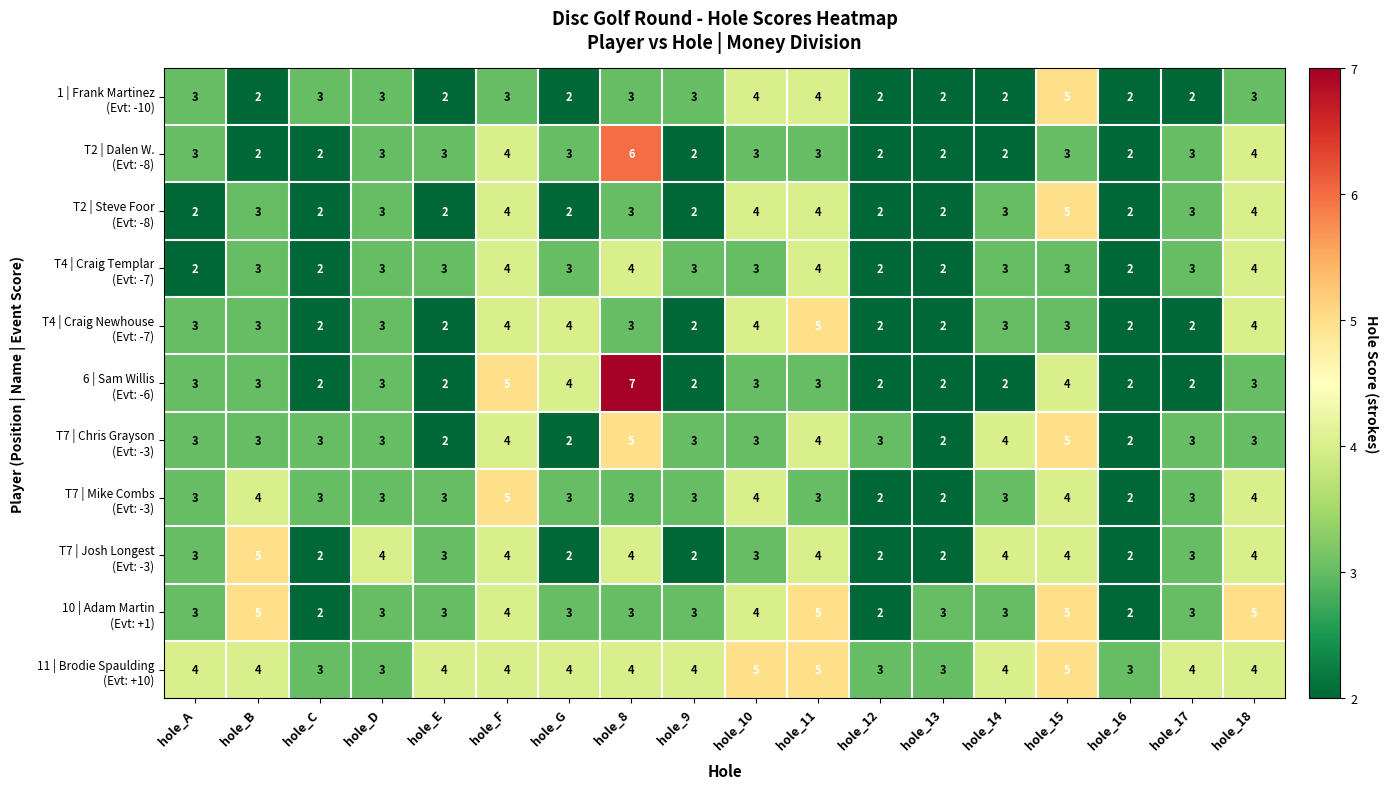

At which category does the chart reach its peak across all series?

hole_8